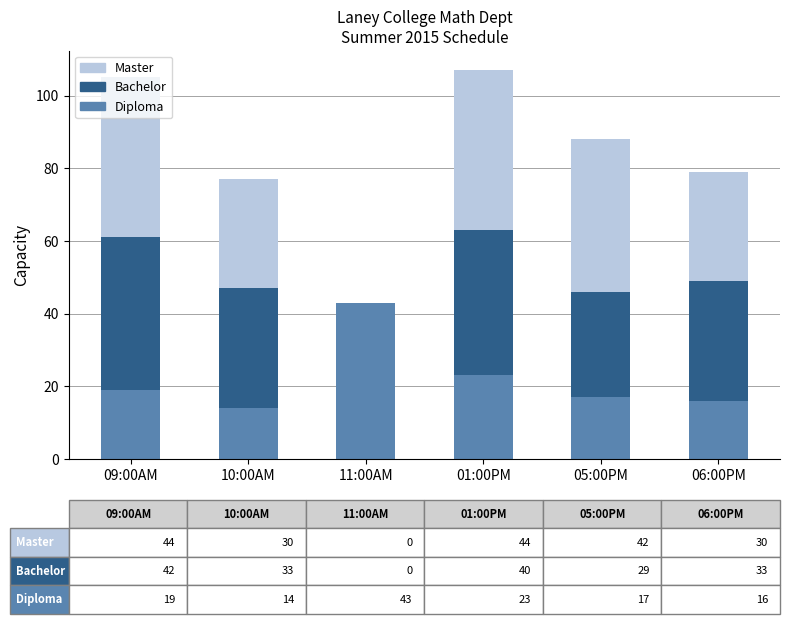

Which category has the highest value in the Diploma series?

11:00AM